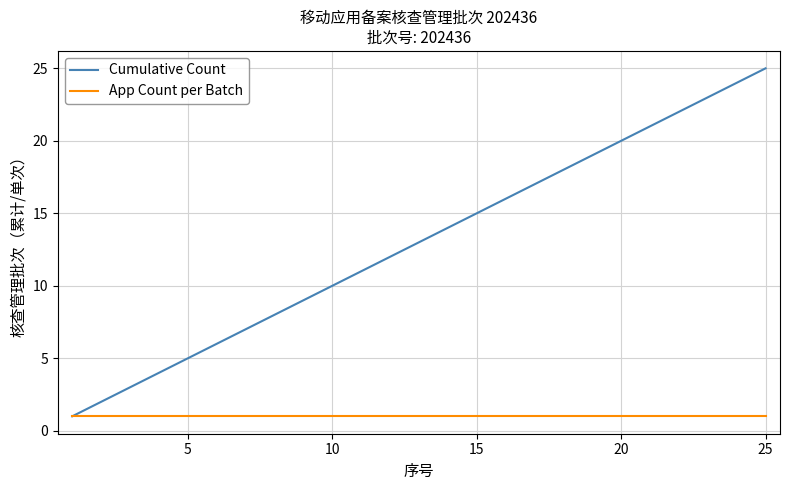

What is the sum of all App Count per Batch values?

25